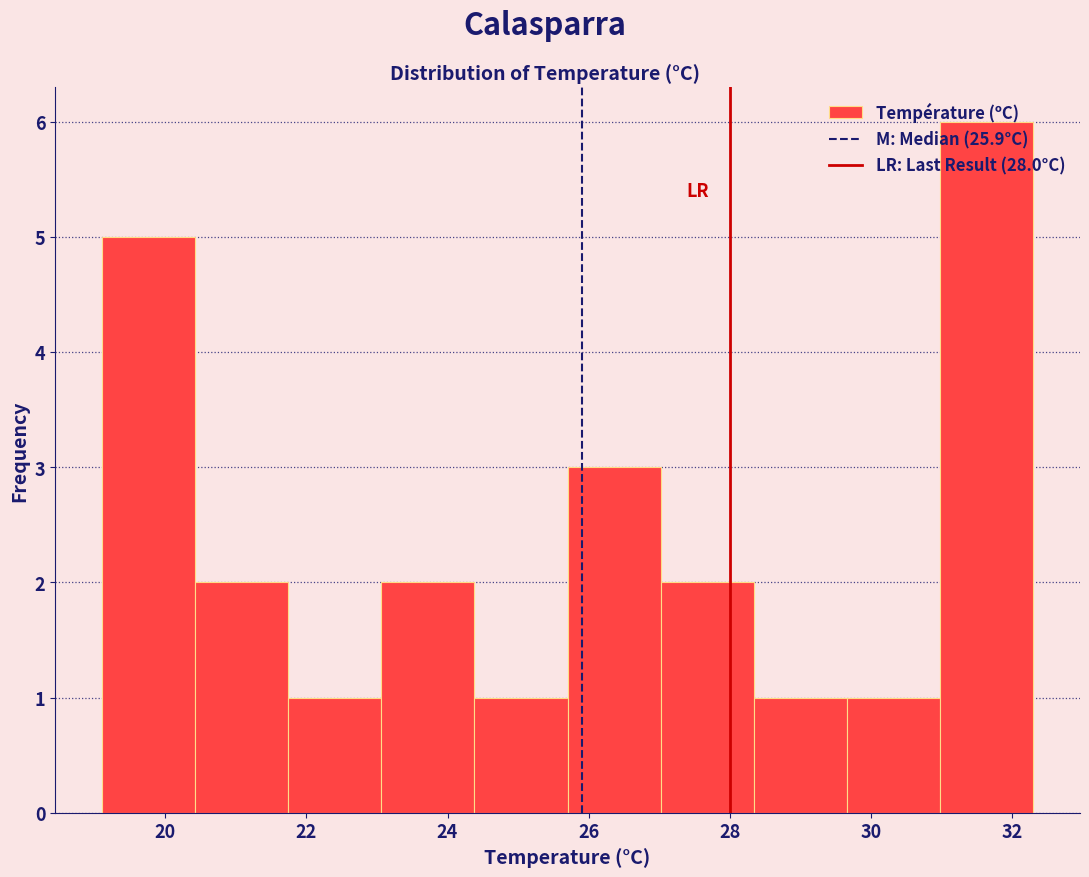

Reading left to right, list every bar in this chart as the range it spans on the x-axis followed by its height. Neither the bar edges nor the heights are printed on the chart, so give them approximately, as read against the axes.

19.10 to 20.42: 5
20.42 to 21.74: 2
21.74 to 23.06: 1
23.06 to 24.38: 2
24.38 to 25.70: 1
25.70 to 27.02: 3
27.02 to 28.34: 2
28.34 to 29.66: 1
29.66 to 30.98: 1
30.98 to 32.30: 6